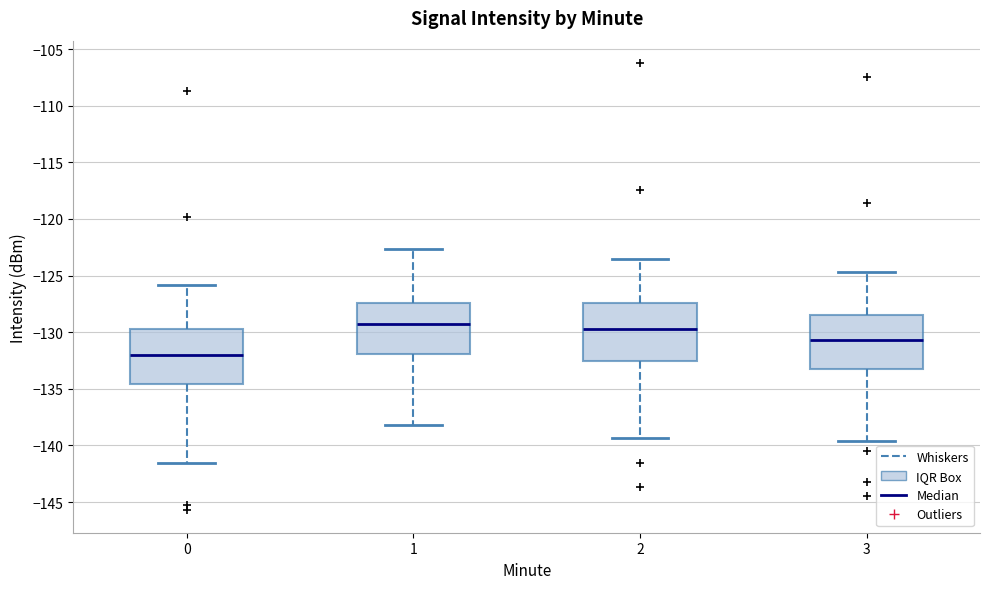

Where does the upper whisker of the box at x = 3 end on the y-axis? The values are not printed on the chart, so give them approximately, as read against the axis.

-124.5